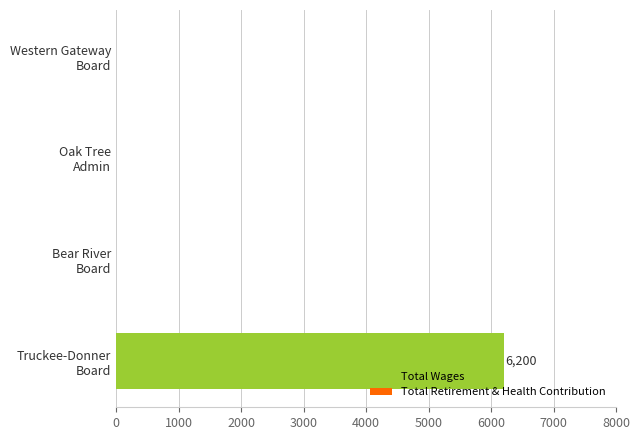

What is the greatest value displayed?

6200